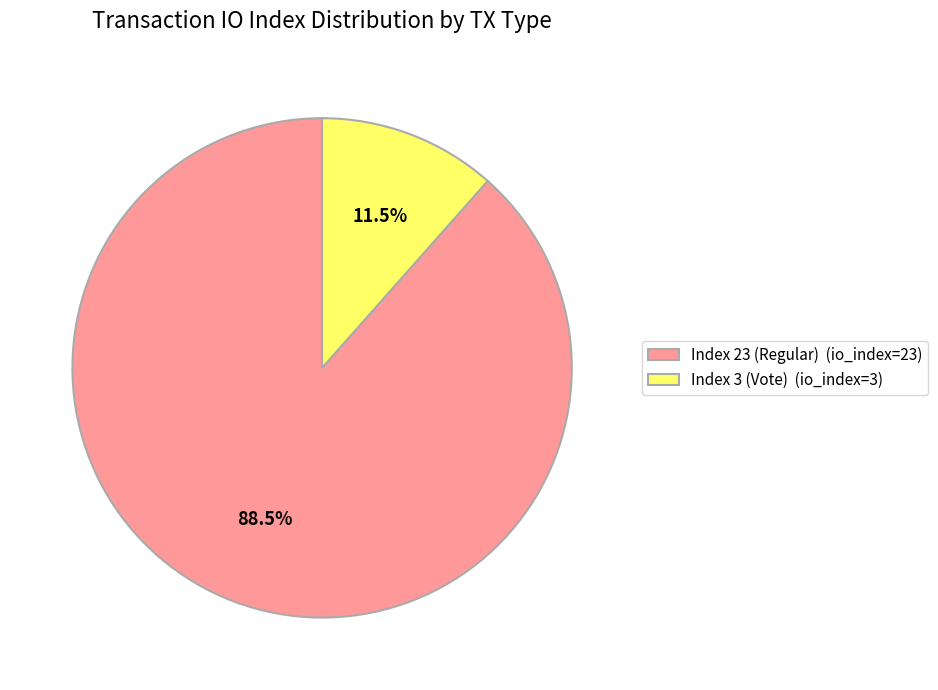

Which category has the smallest portion of the pie?

Index 3 (Vote)